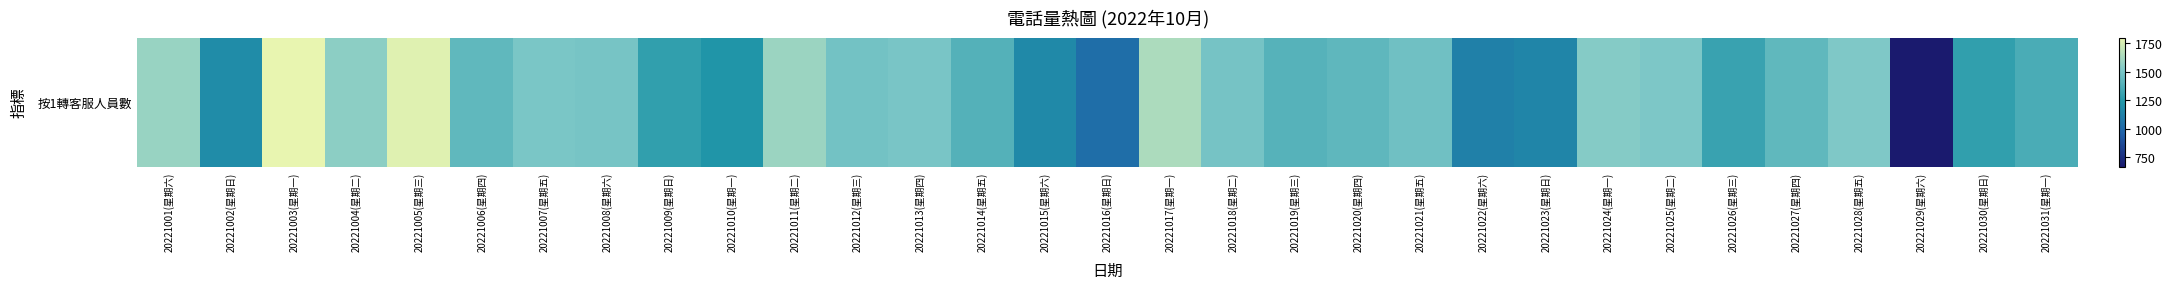

At which category does the chart reach its minimum across all series?

20221029(星期六)